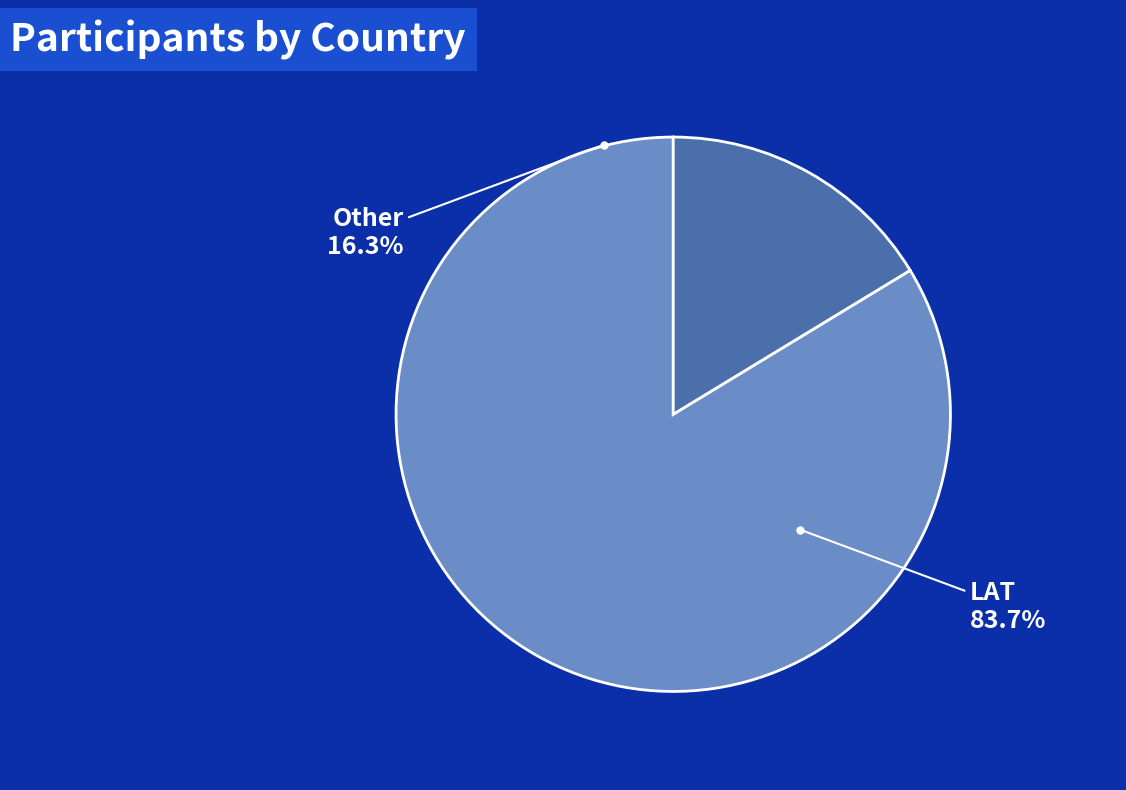

To the nearest percent, what portion does LAT represent?

84%